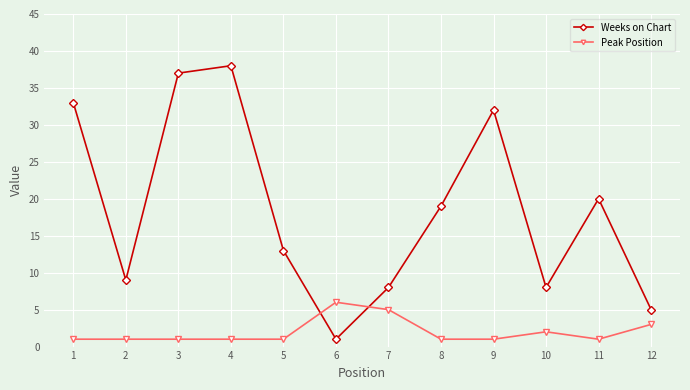

What is the difference between the maximum and minimum values in the Peak Position series?

5